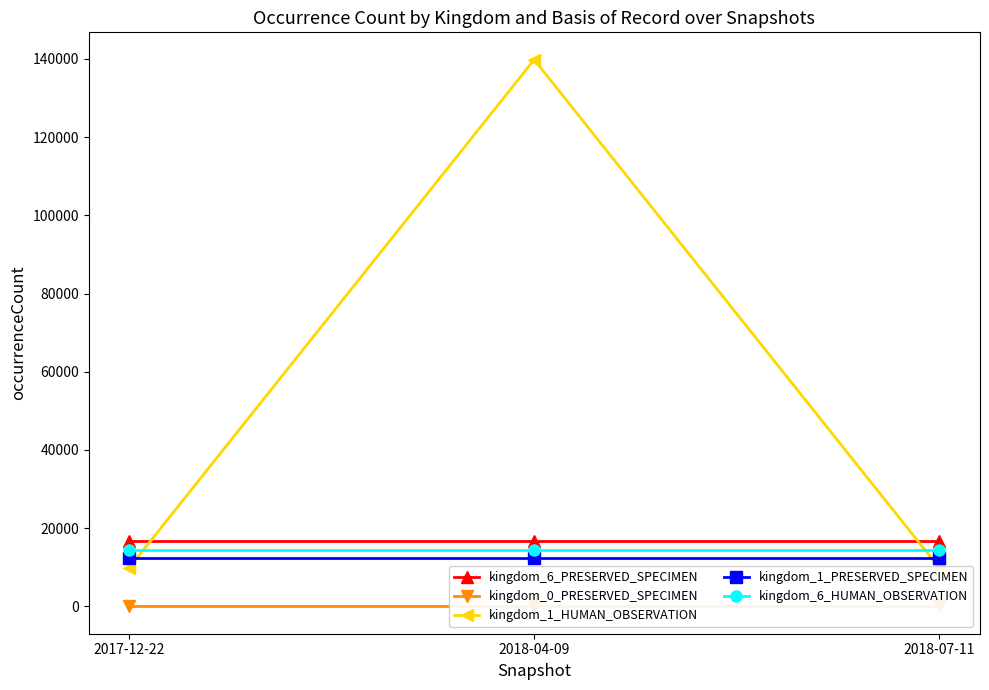

True or false: kingdom_1_HUMAN_OBSERVATION has a value of 139814 at 2018-04-09.

True